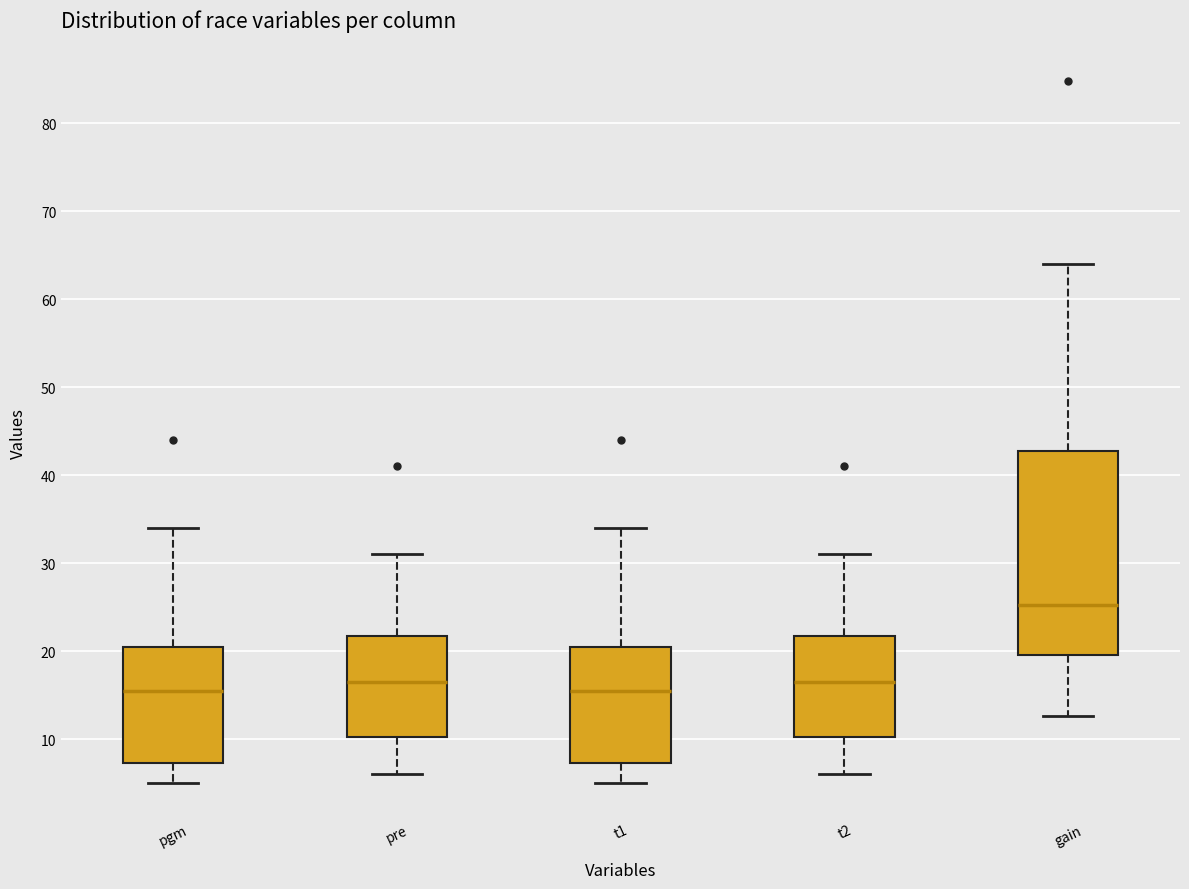

Comparing the boxes themselves (not the whiskers), which one is the tallest?

gain